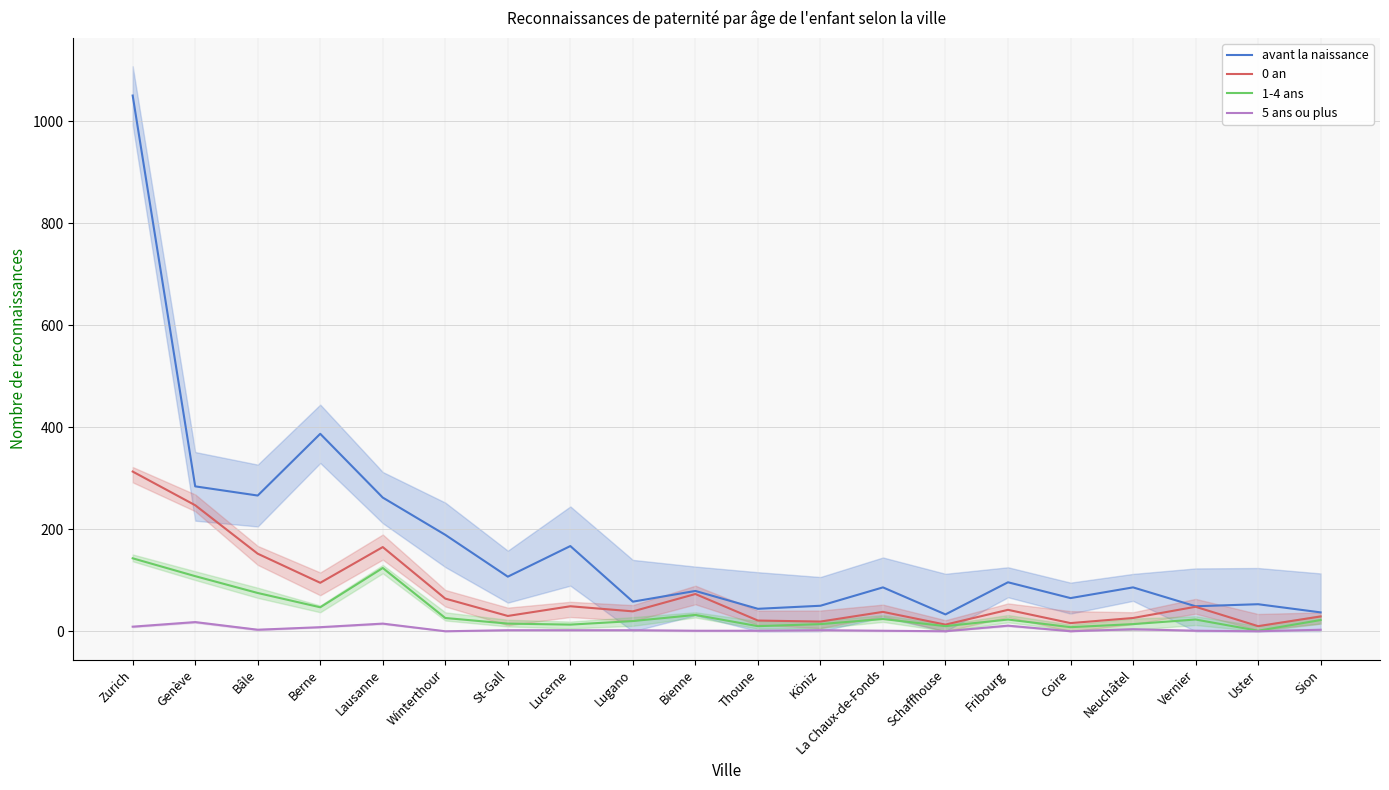

What is the approximate value of 0 an at Bienne?

73